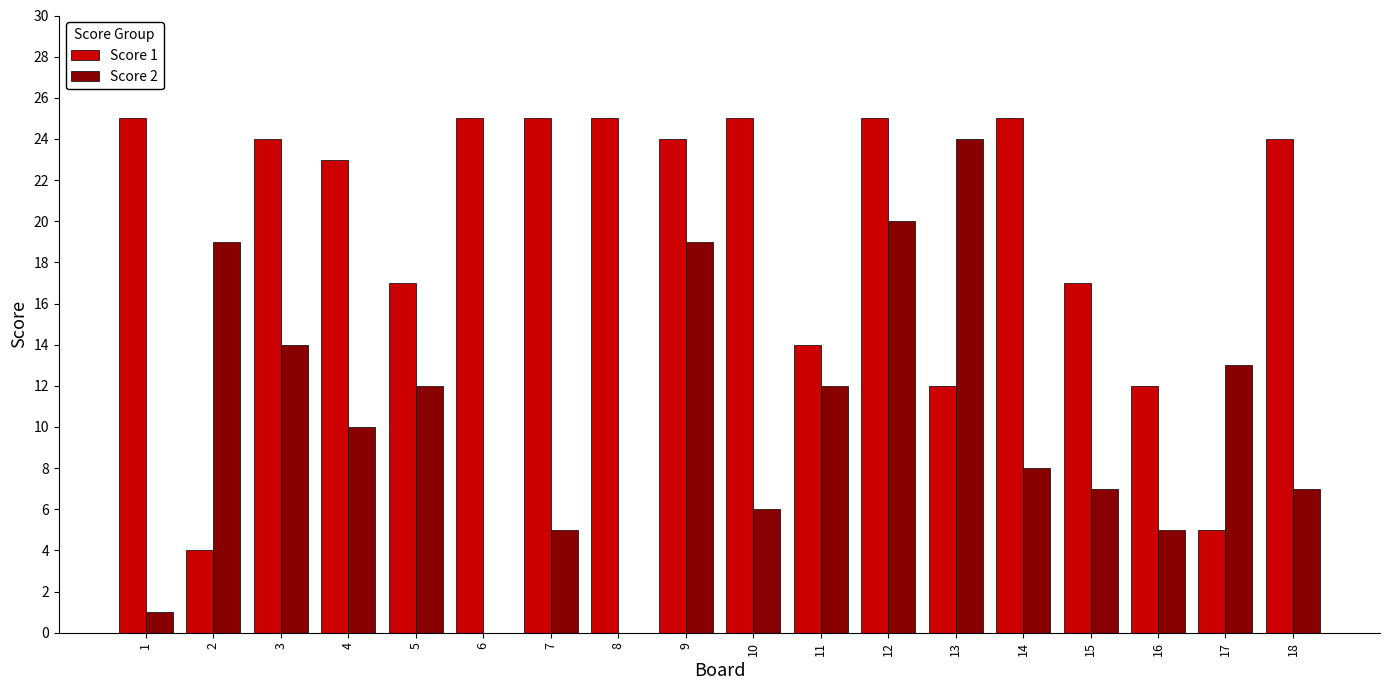

Is the value of Score 1 at 13 greater than the value of Score 2 at 15?

Yes